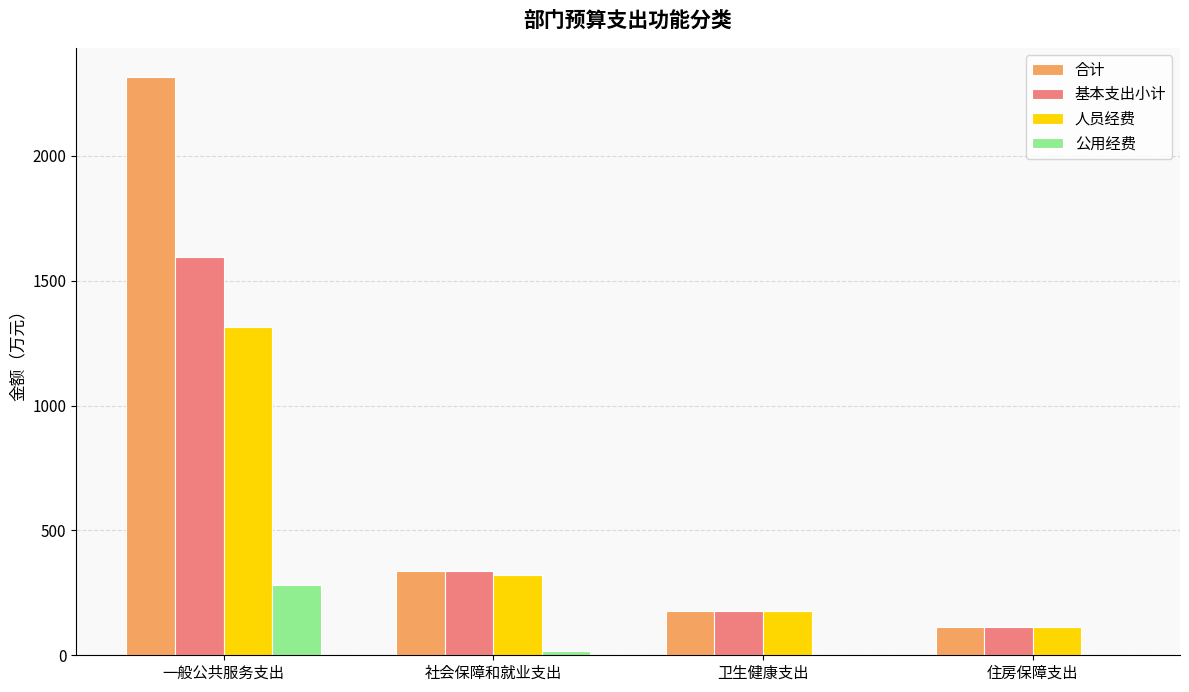

Where is 人员经费 nearest to the value 714?

社会保障和就业支出